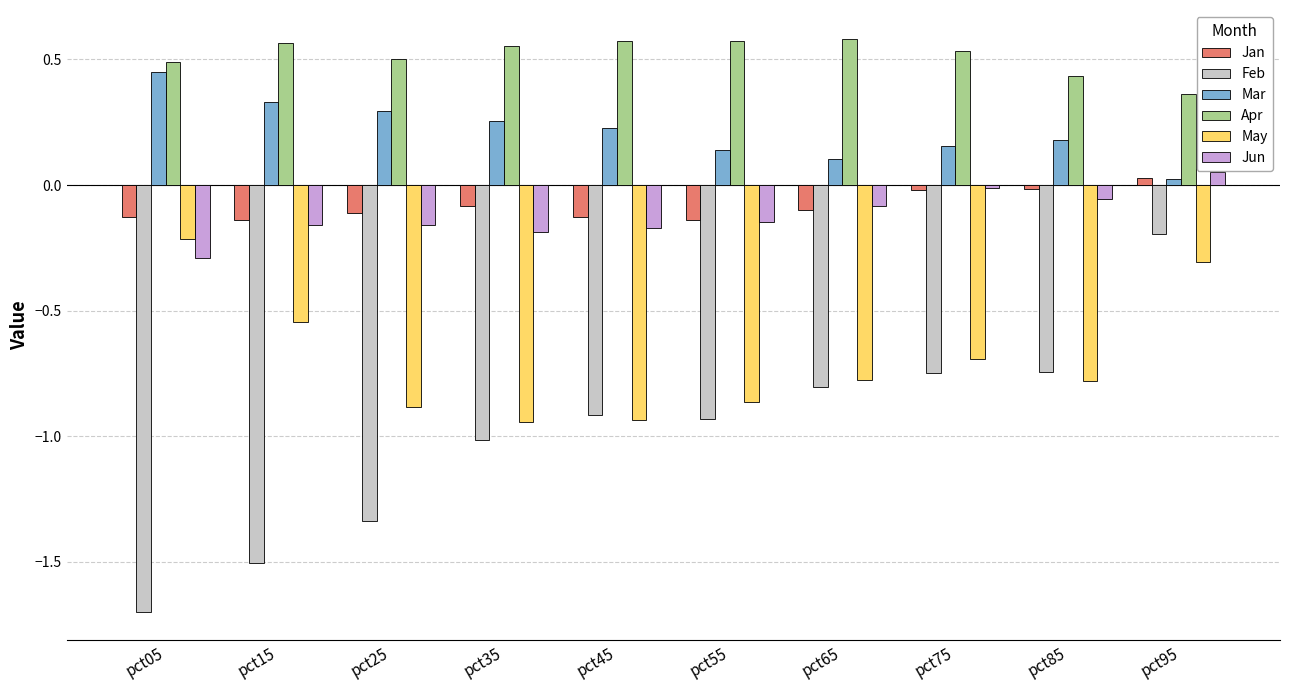

At which category is the sum across all series the highest?

pct95